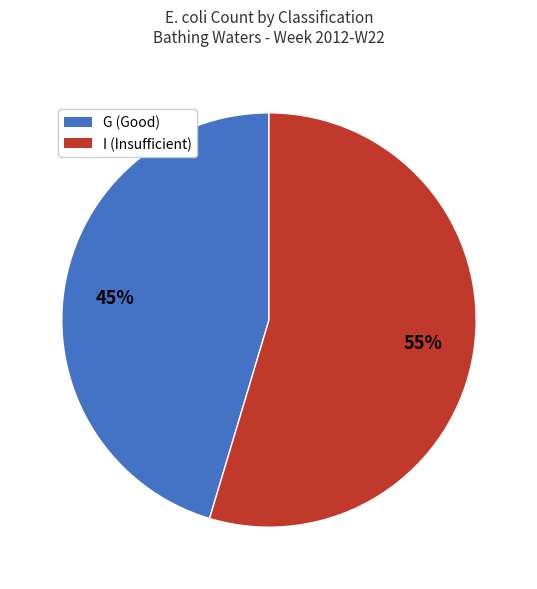

To the nearest percent, what is the average slice percentage?

50%